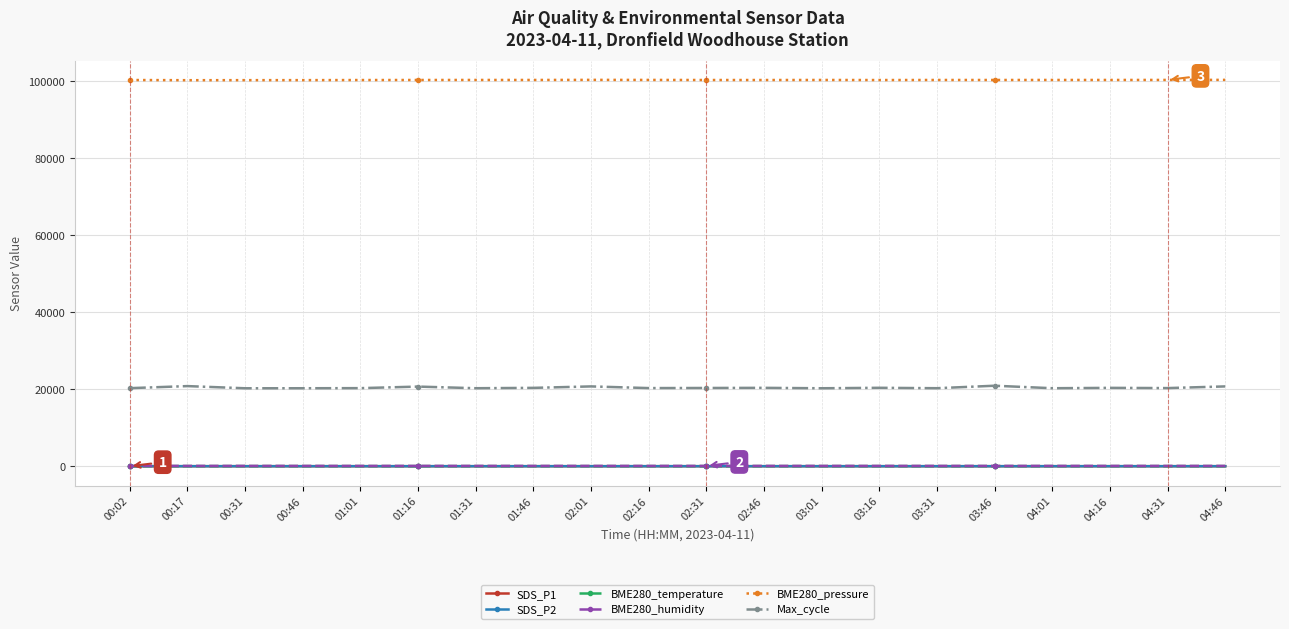

How many lines are shown in the chart?

6